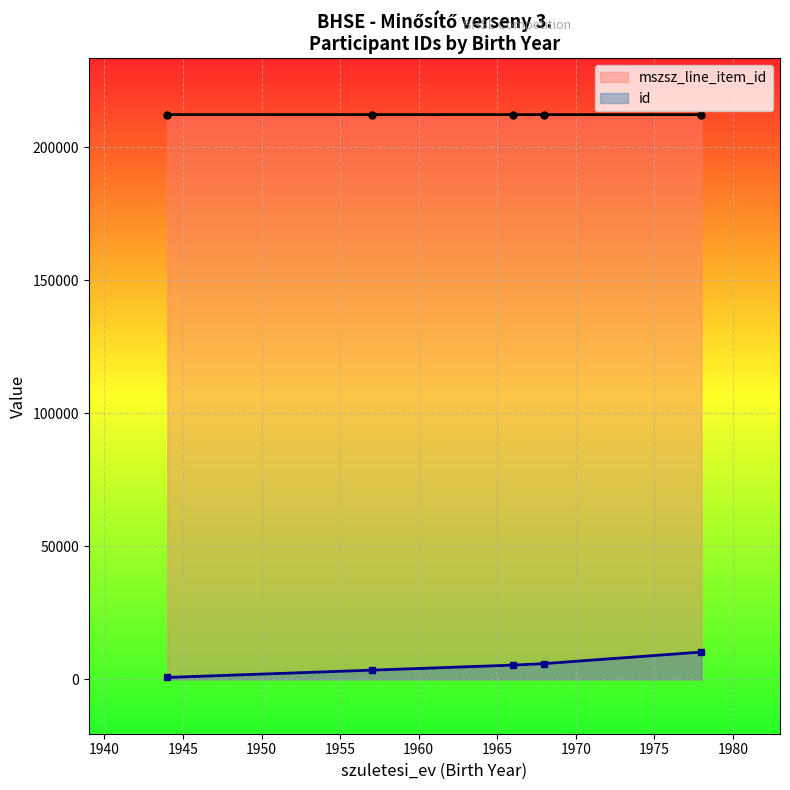

Count the number of categories in the chart.

5